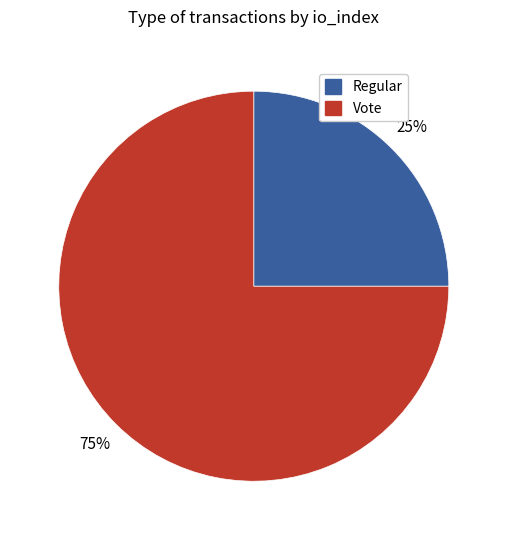

Rank the categories by value from lowest to highest.

Regular, Vote